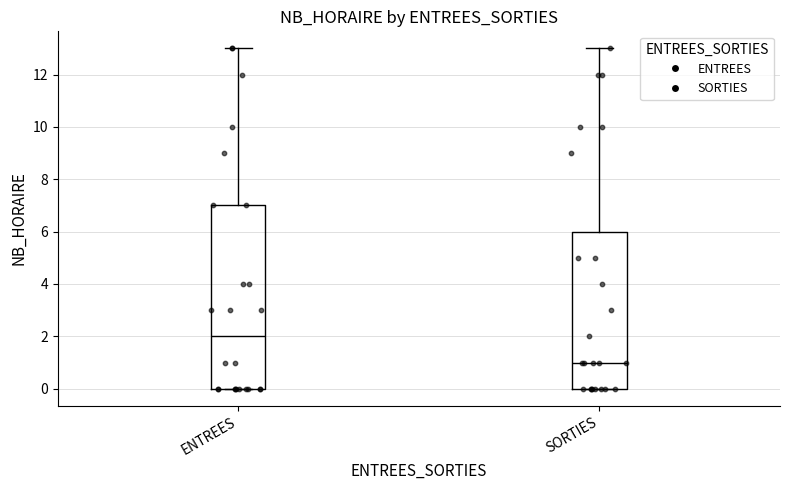

Where is the lower edge of the box for SORTIES on the y-axis? The values are not printed on the chart, so give them approximately, as read against the axis.

0